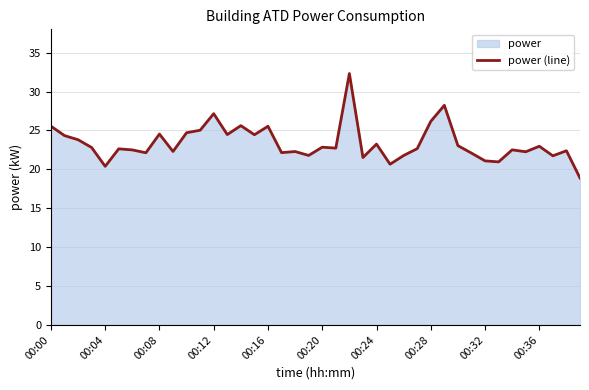

How many lines are shown in the chart?

1